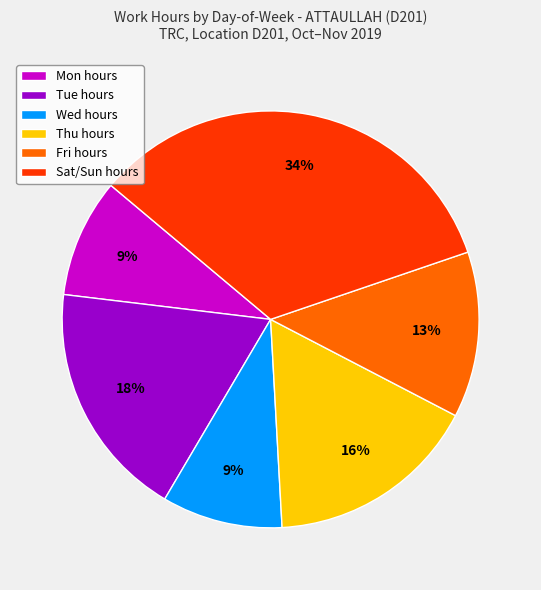

What percentage is the Wed hours slice, to the nearest percent?

9%